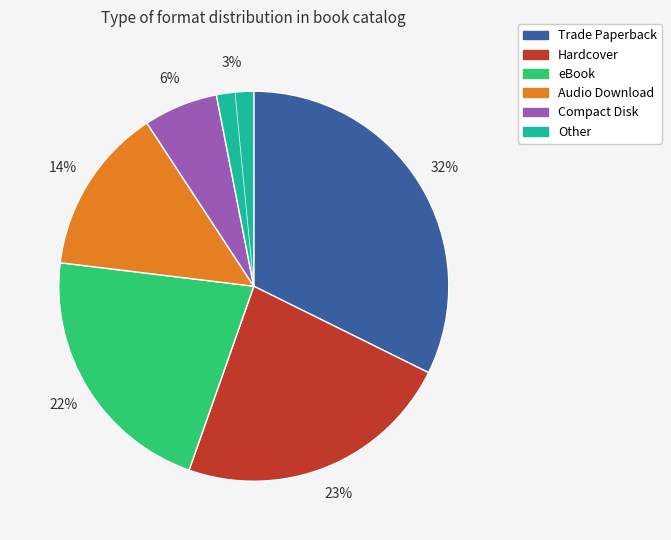

Is Trade Paperback the majority of the pie?

No